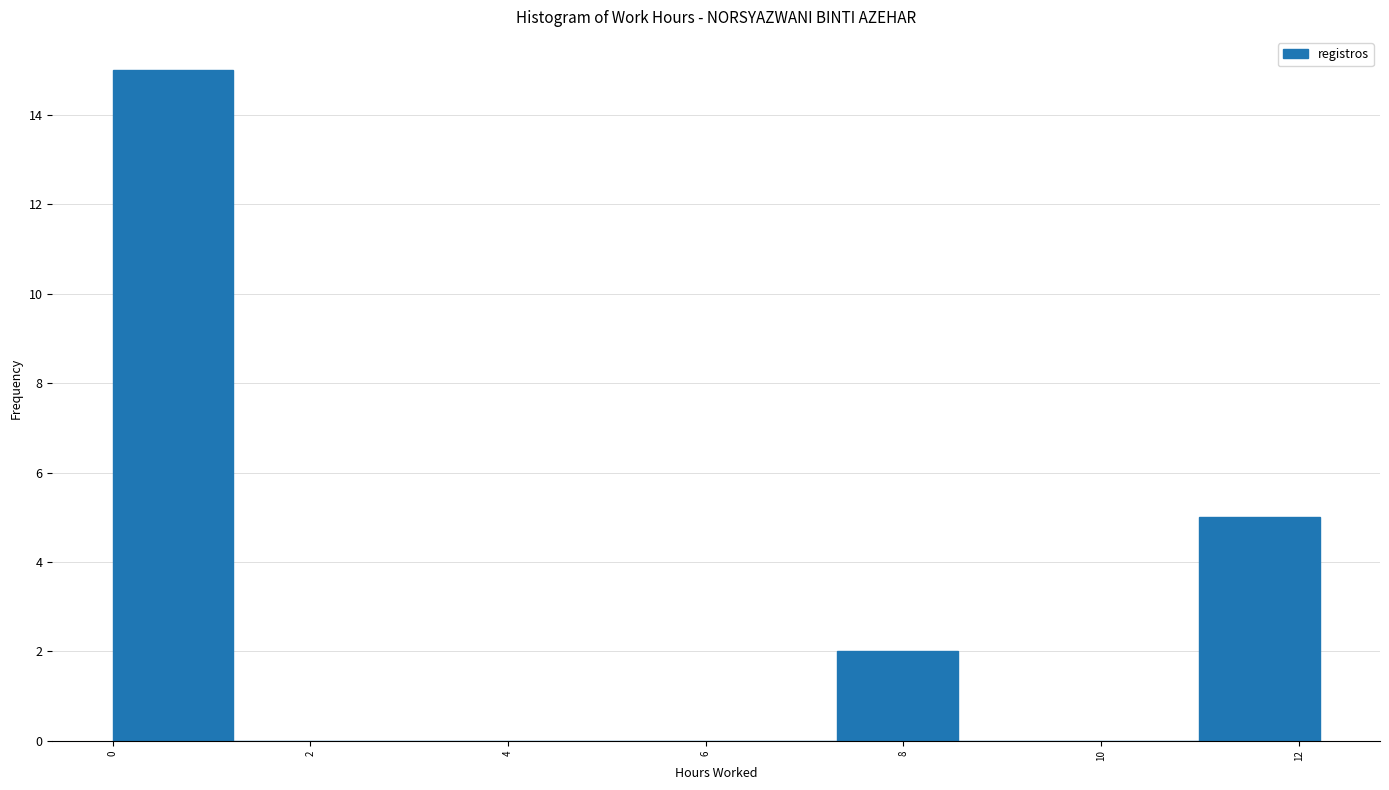

Reading left to right, list every bar in this chart as the range it spans on the x-axis followed by its height. Neither the bar edges nor the heights are printed on the chart, so give them approximately, as read against the axes.

0.0 to 1.2: 15
1.2 to 2.4: 0
2.4 to 3.6: 0
3.6 to 4.8: 0
4.8 to 6.2: 0
6.2 to 7.4: 0
7.4 to 8.6: 2
8.6 to 9.8: 0
9.8 to 11.0: 0
11.0 to 12.2: 5